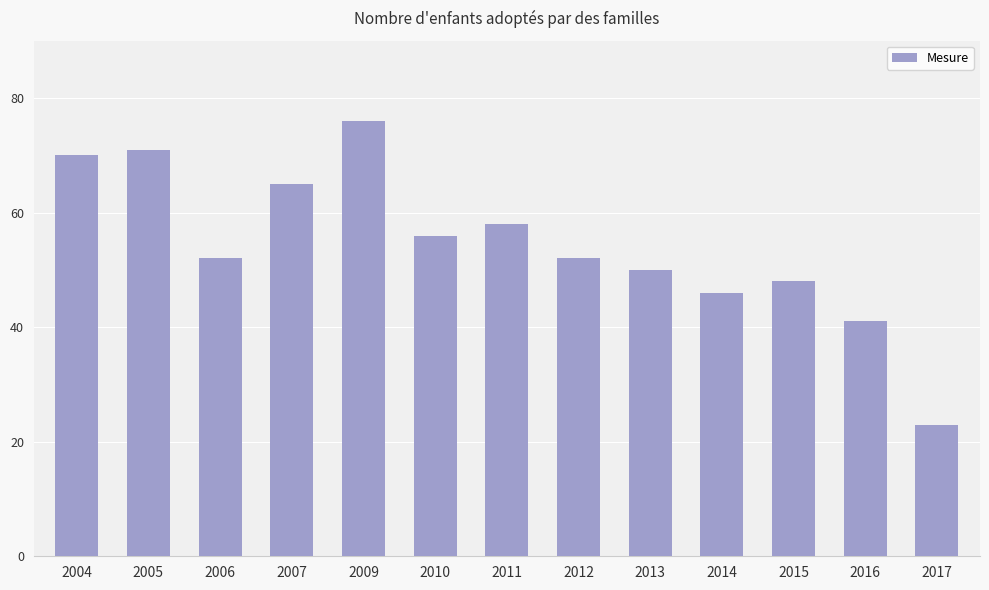

Which has a higher value, 2016 or 2005?

2005